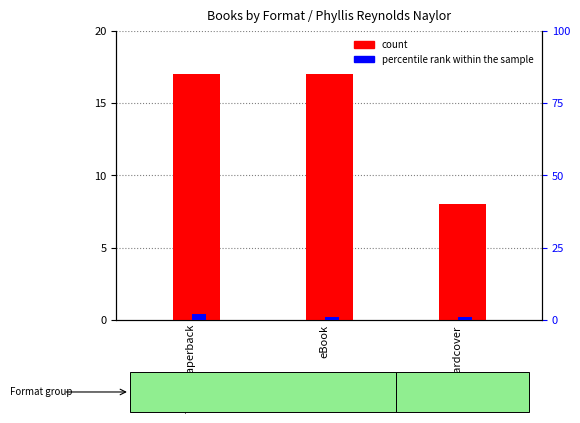

What are all the series names shown in the legend?

count, percentile rank within the sample